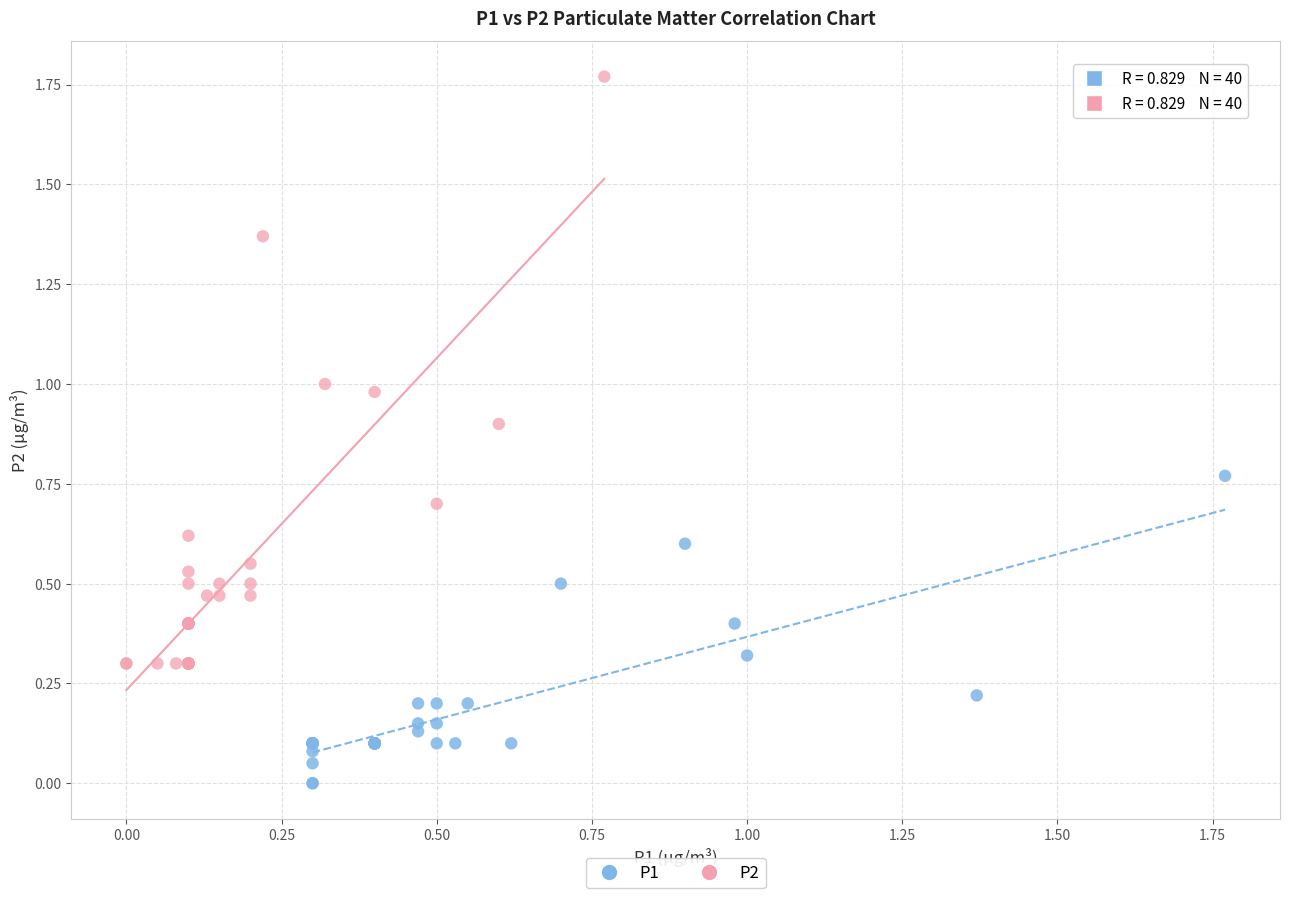

Which series contains the lowest Y value?

P1